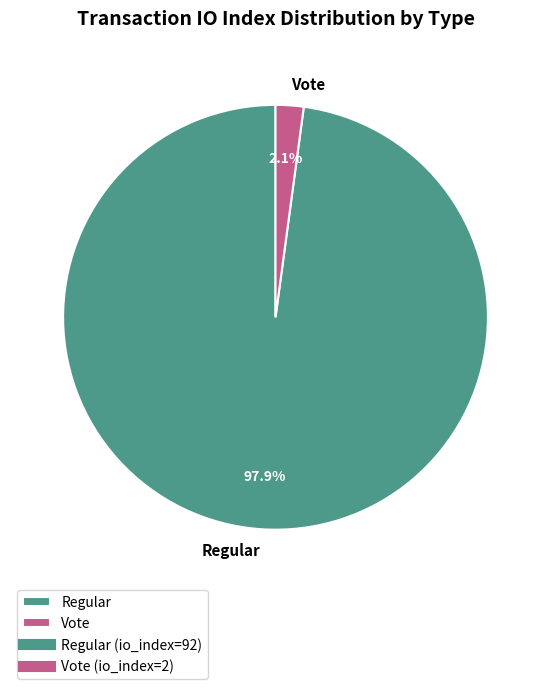

To the nearest percent, what is the combined percentage of Regular and Vote?

100%